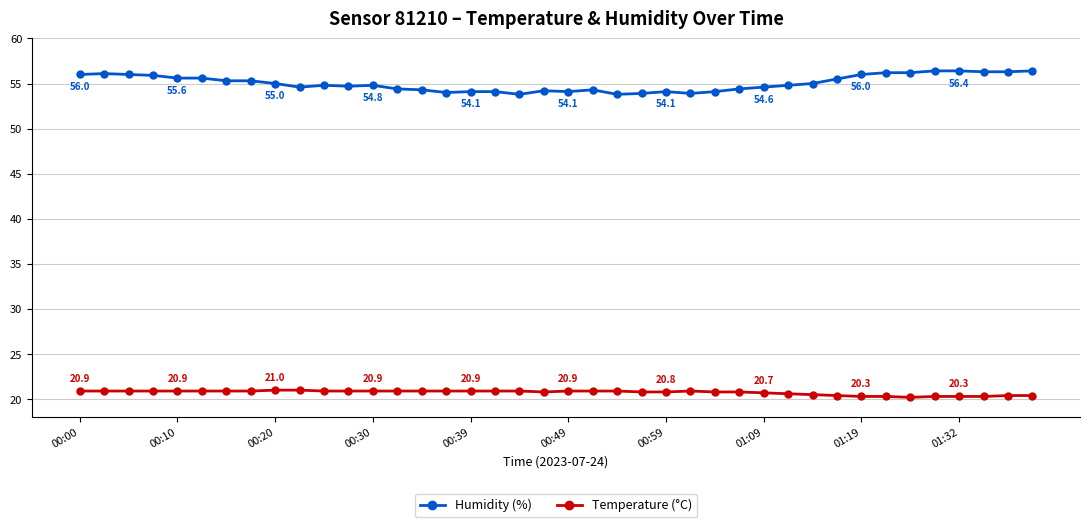

At how many categories does at least one series exceed 34?

40